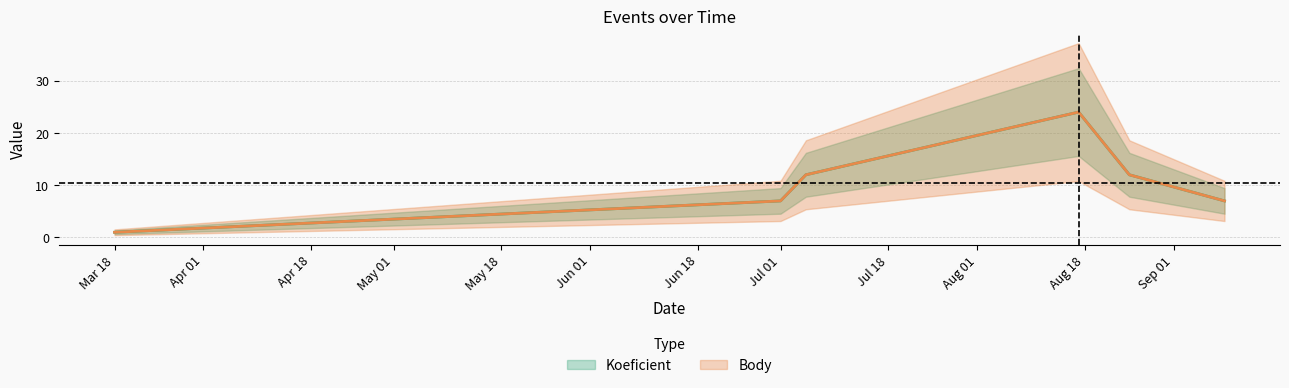

At which label is Koeficient closest to 12?

2017-07-05